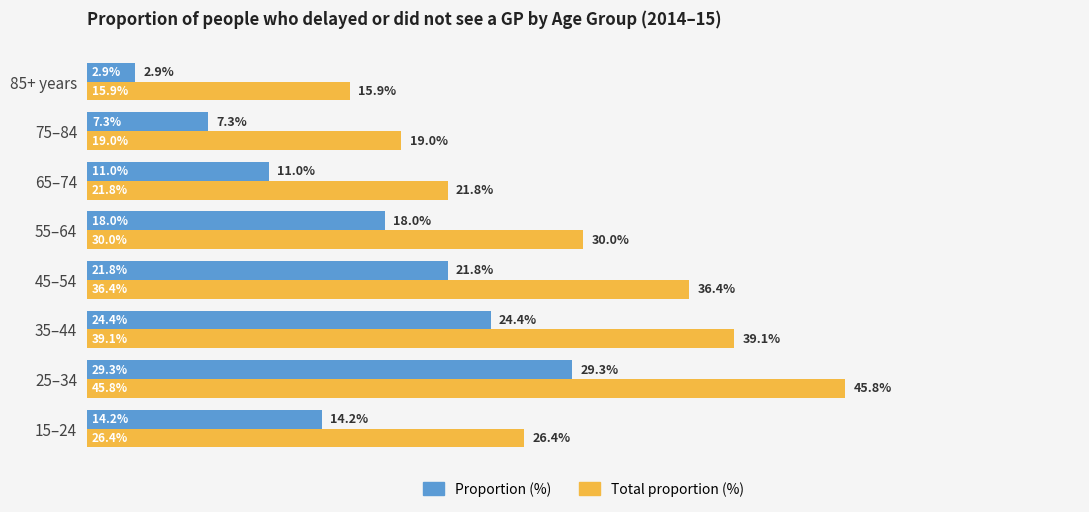

Which series has the largest total across all categories?

Total proportion (%)